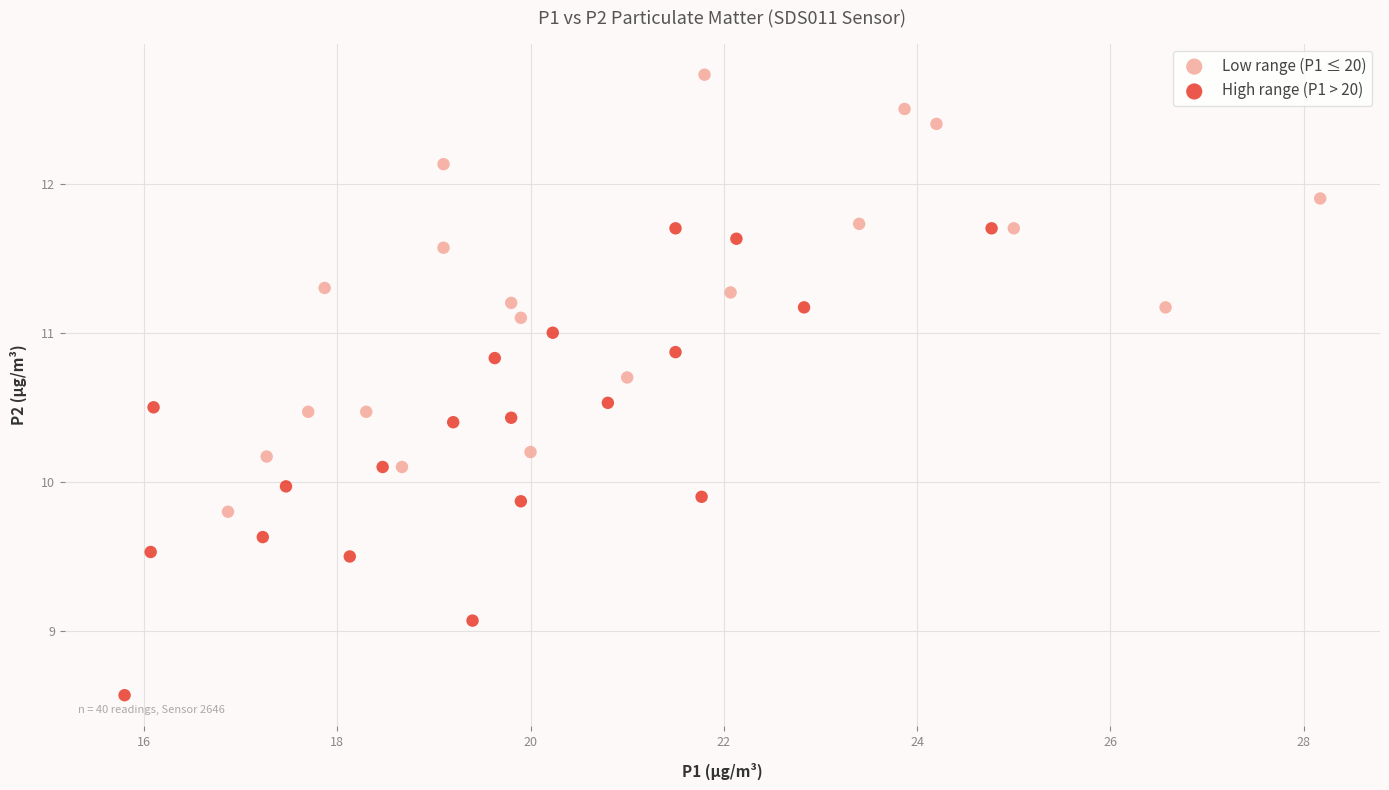

Which series reaches the maximum Y coordinate?

Low range (P1 ≤ 20)